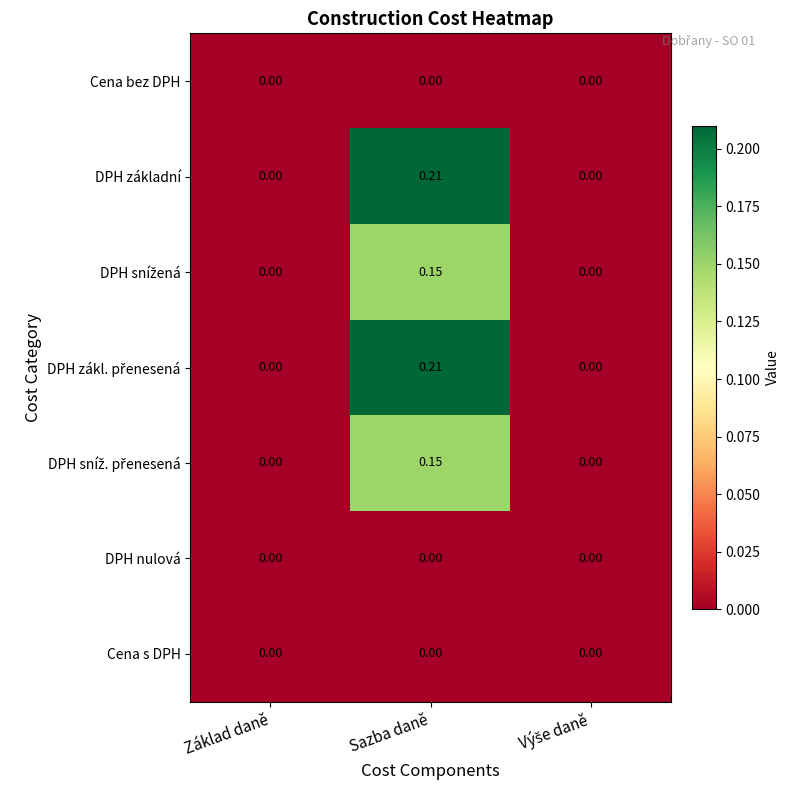

At which category is the sum across all series the highest?

Sazba daně